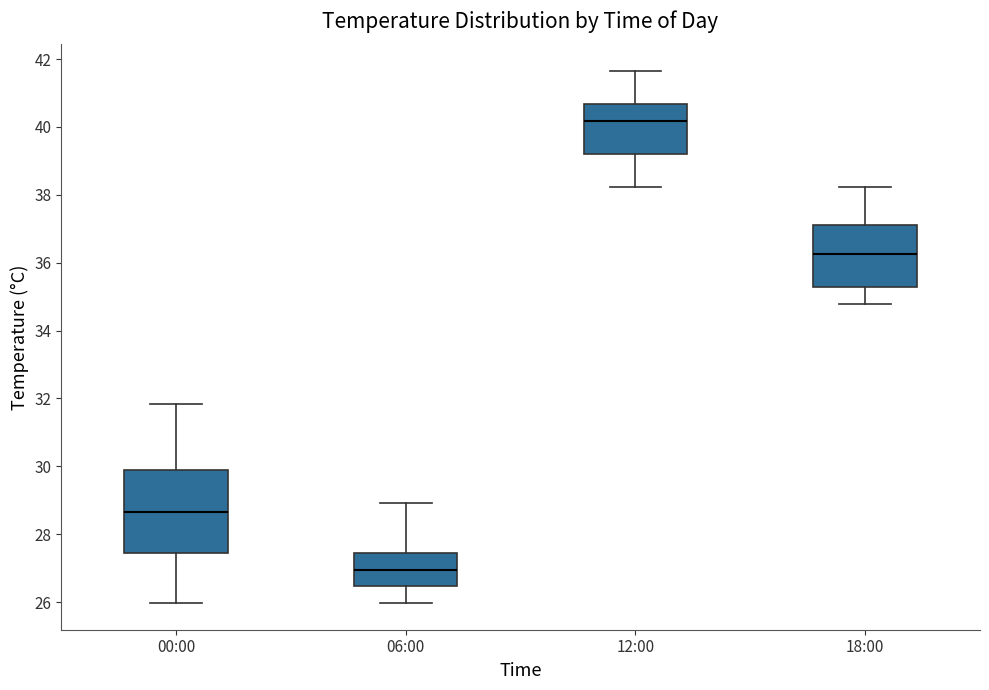

Reading left to right, transcribe this box plot: for each box, give where its median line is, the range the box spans, and where its two whiskers end, as read against the y-axis. The values are not printed on the chart, so give them approximately, as read against the axis.

00:00: median 28.6, box 27.4 to 29.8, whiskers 26.0 to 31.8
06:00: median 27.0, box 26.4 to 27.4, whiskers 26.0 to 29.0
12:00: median 40.2, box 39.2 to 40.6, whiskers 38.2 to 41.6
18:00: median 36.2, box 35.2 to 37.2, whiskers 34.8 to 38.2